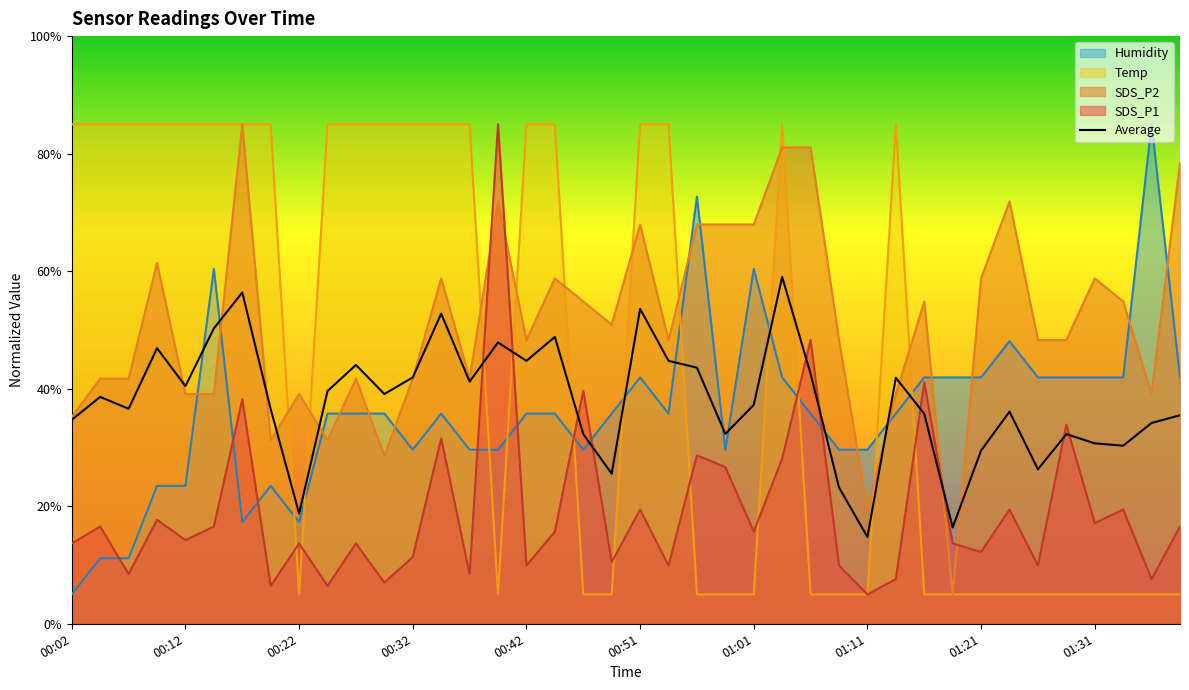

Count the number of categories in the chart.

40